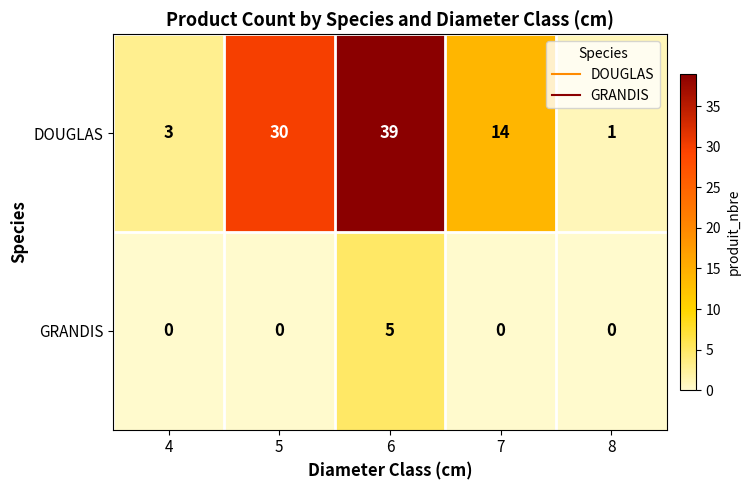

The value of DOUGLAS at 7 is 24. True or false?

False